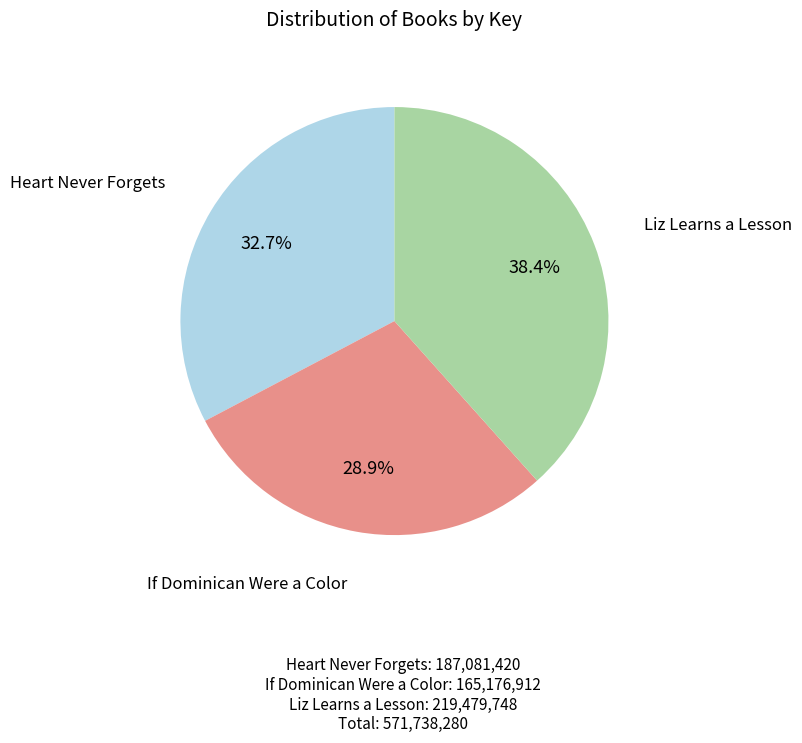

Rank the categories by value from lowest to highest.

If Dominican Were a Color, Heart Never Forgets, Liz Learns a Lesson